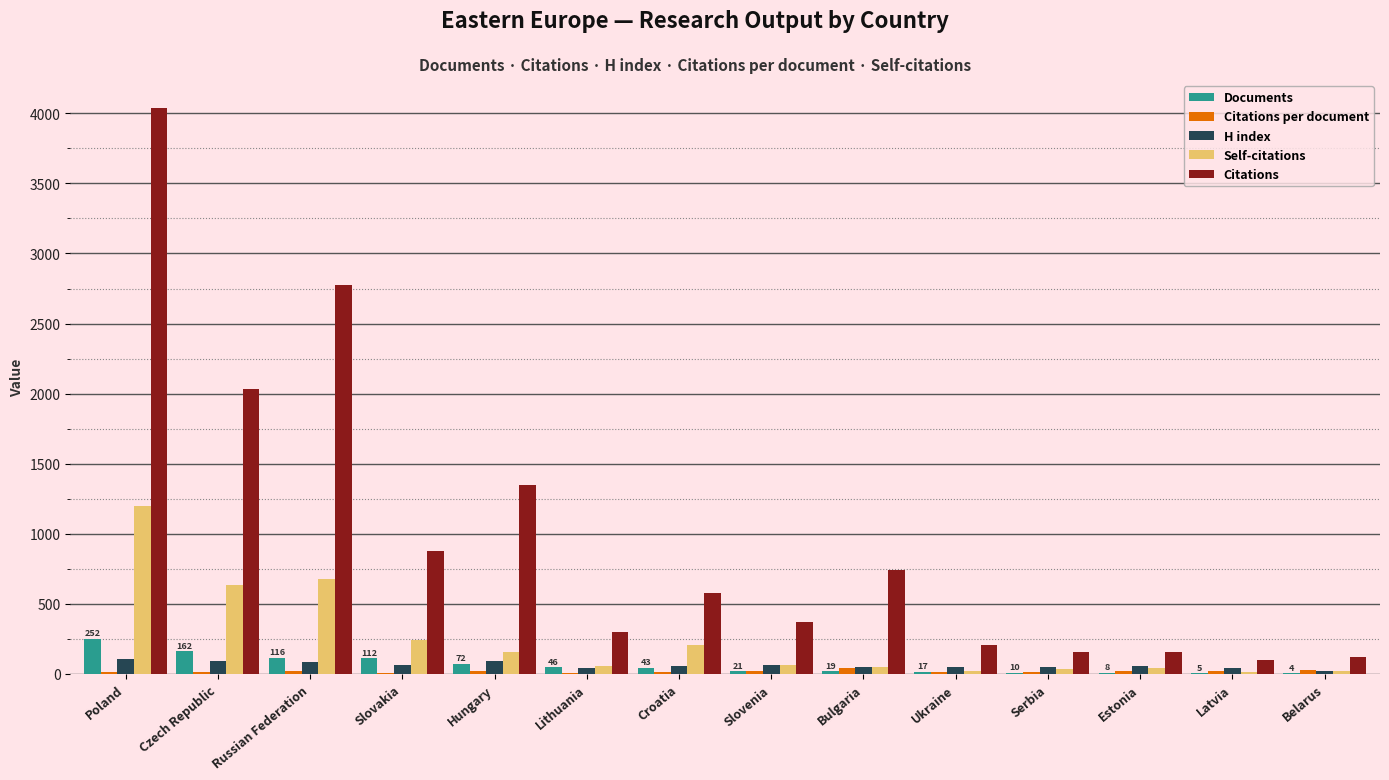

What is the sum of all H index values?

851.0